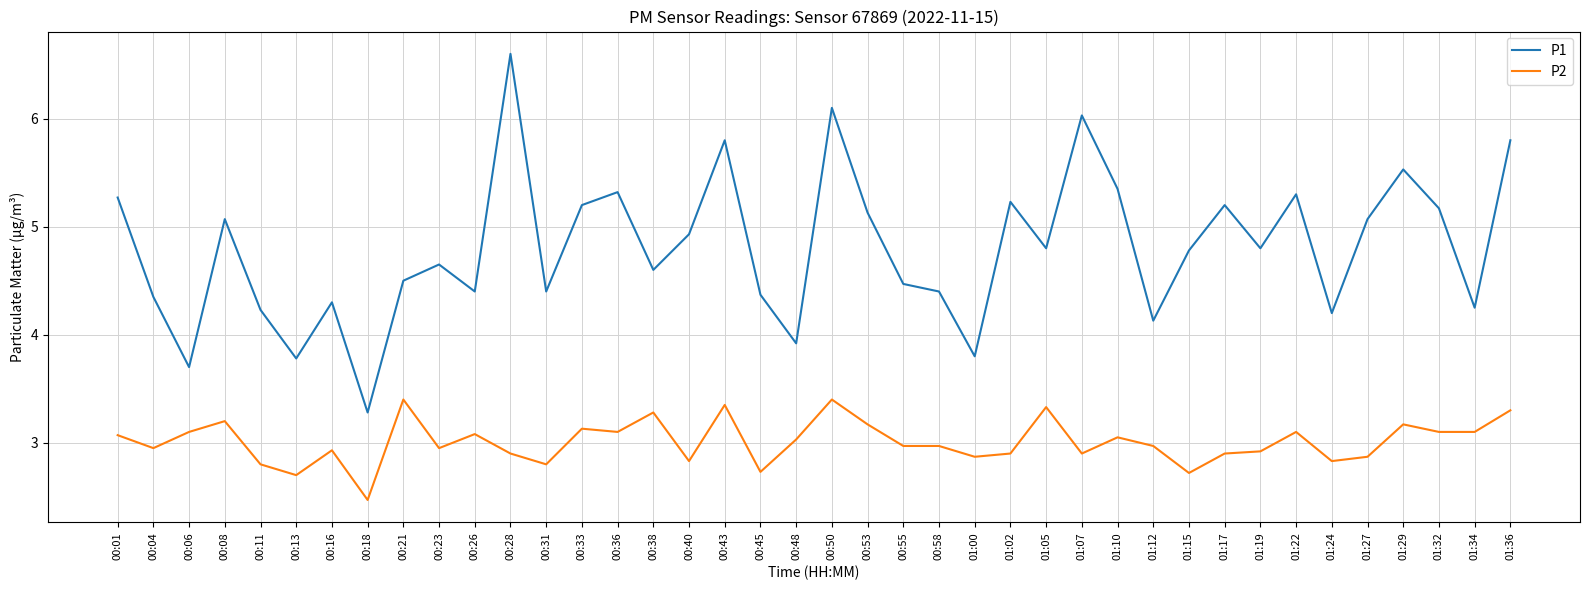

What are all the series names shown in the legend?

P1, P2